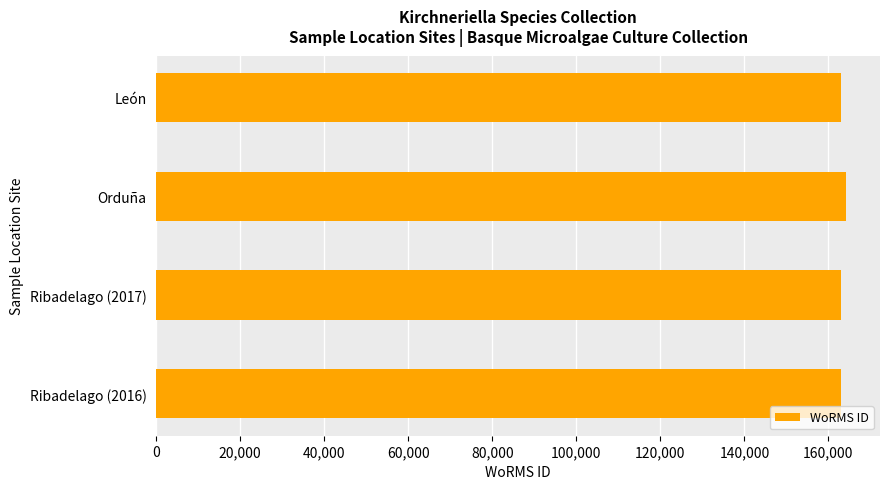

Approximately how many times larger is the value at Ribadelago (2017) compared to Ribadelago (2016)?

1.0